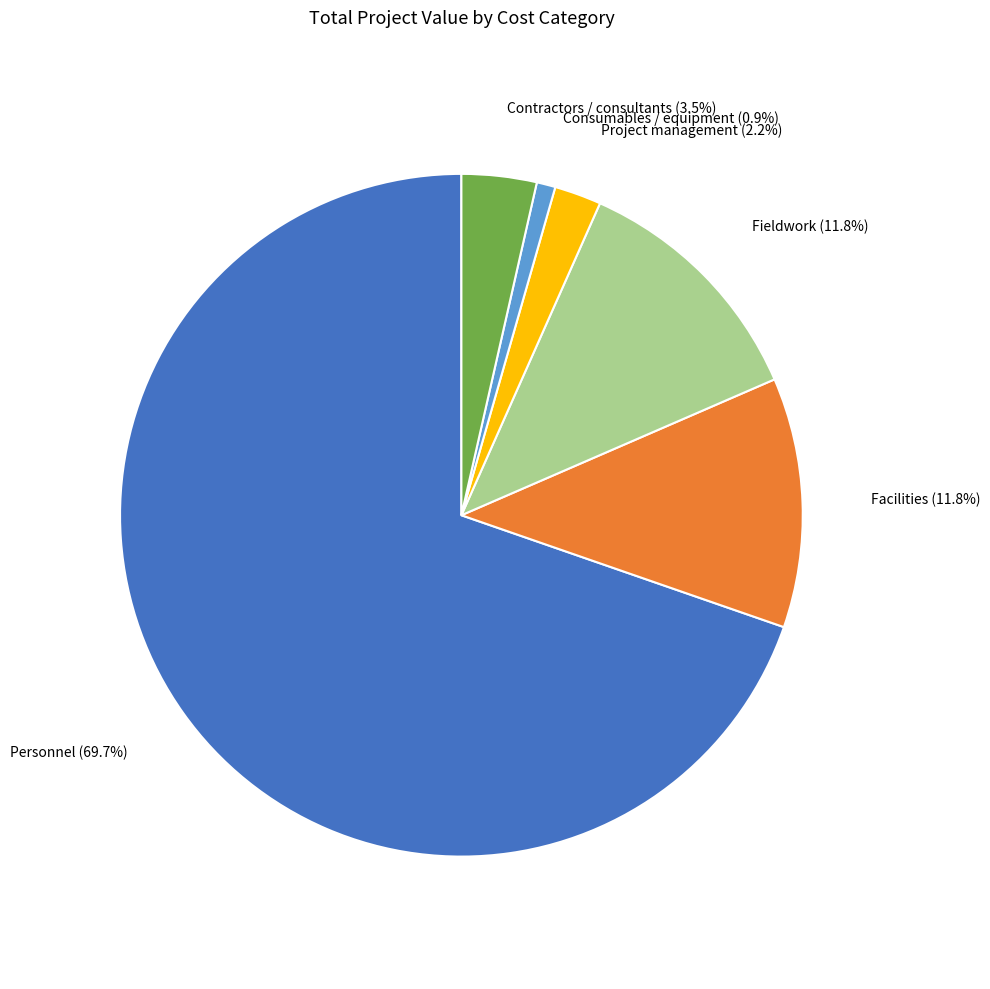

To the nearest percent, what is the average slice percentage?

17%